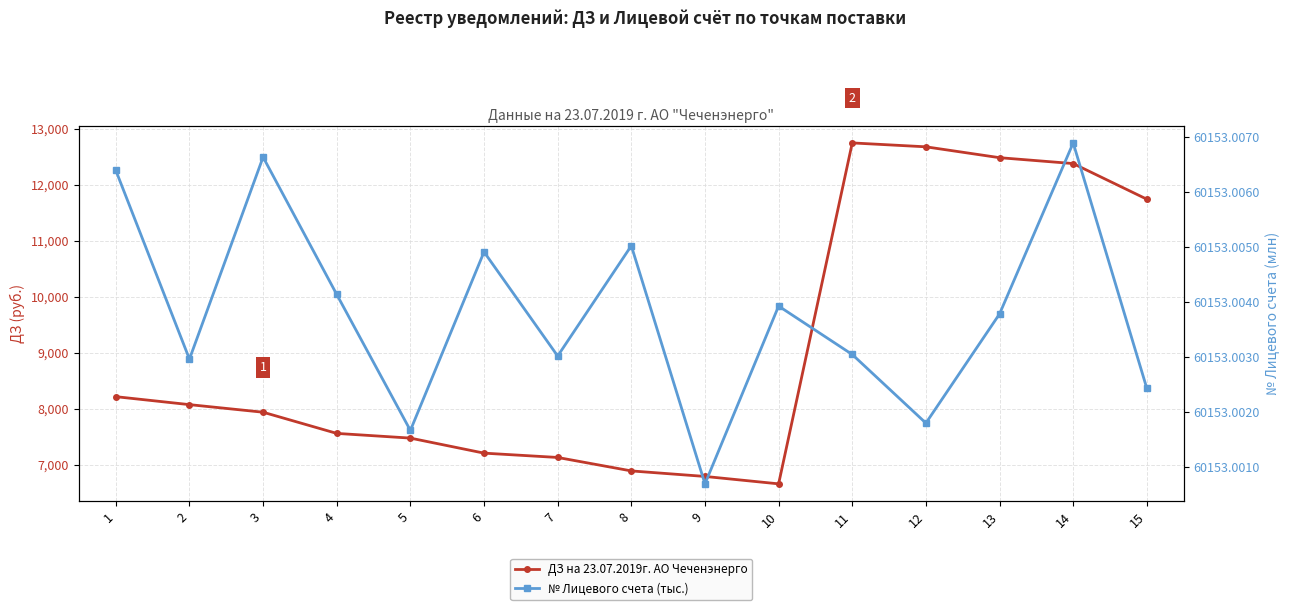

What is the value of the № Лицевого счета (тыс.) point at the 2nd from the left?

60153.0